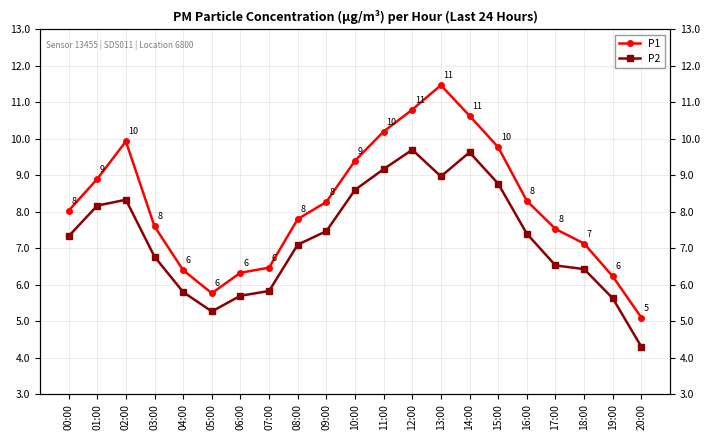

What is the difference between the P1 values at 14:00 and 19:00?

4.4